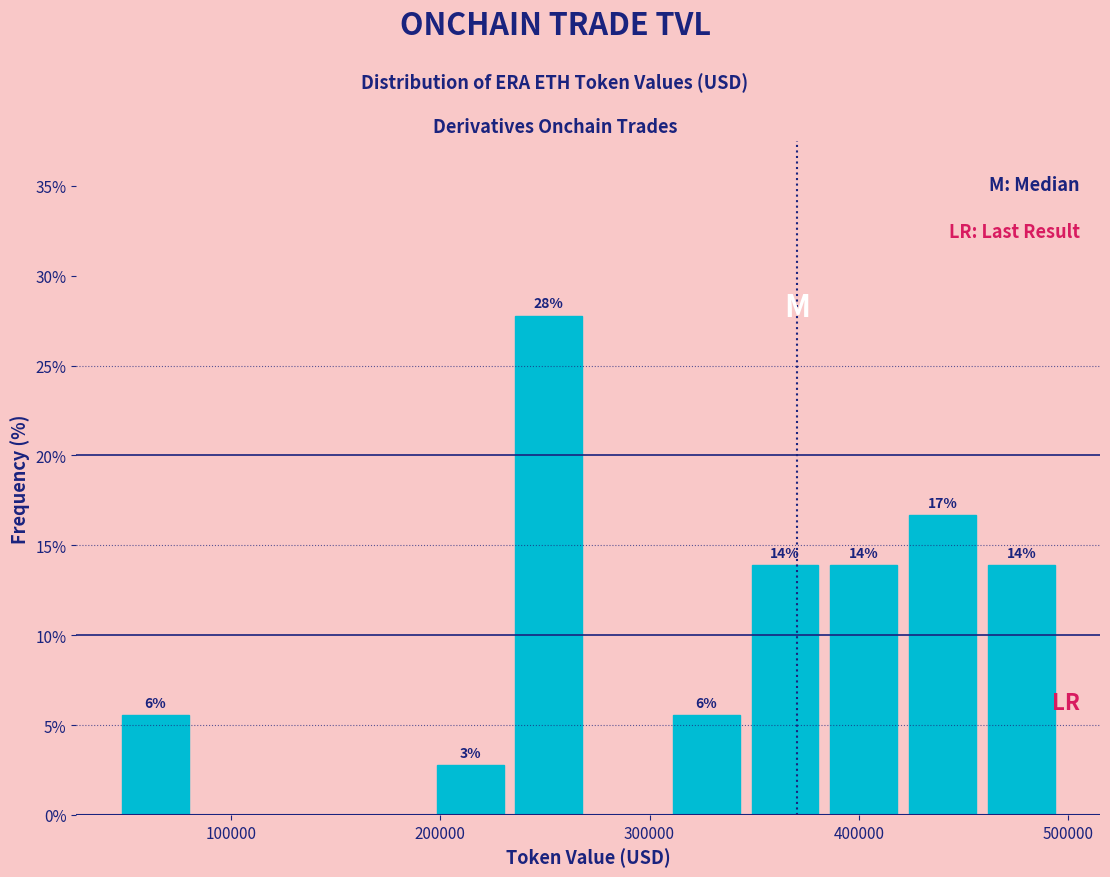

Around what value on the x-axis is the tallest bar? Give the approximate position of its centre, as read against the axis.

250000